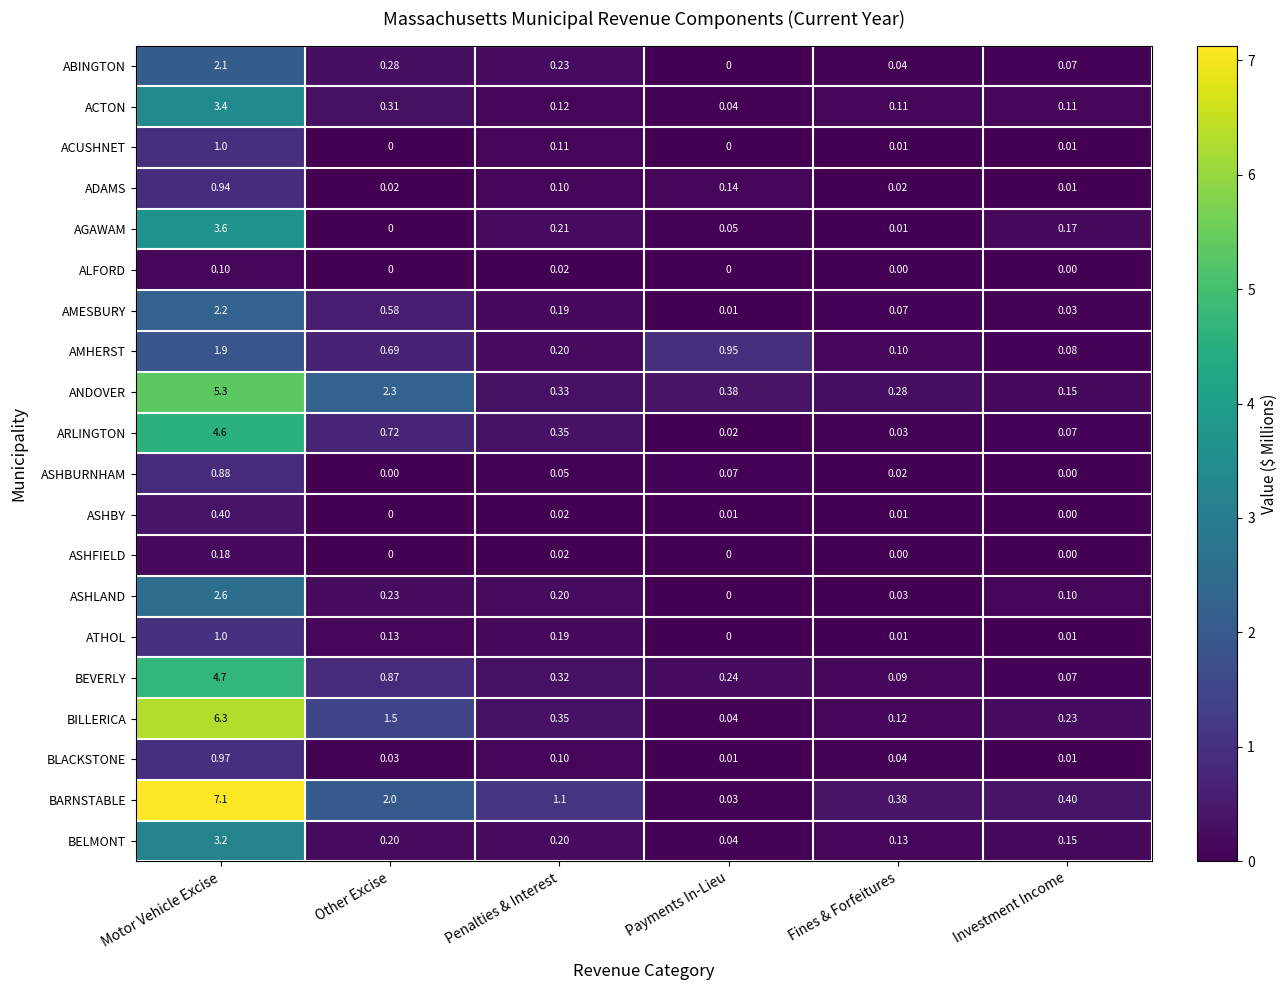

Which series has the widest spread of values?

BARNSTABLE